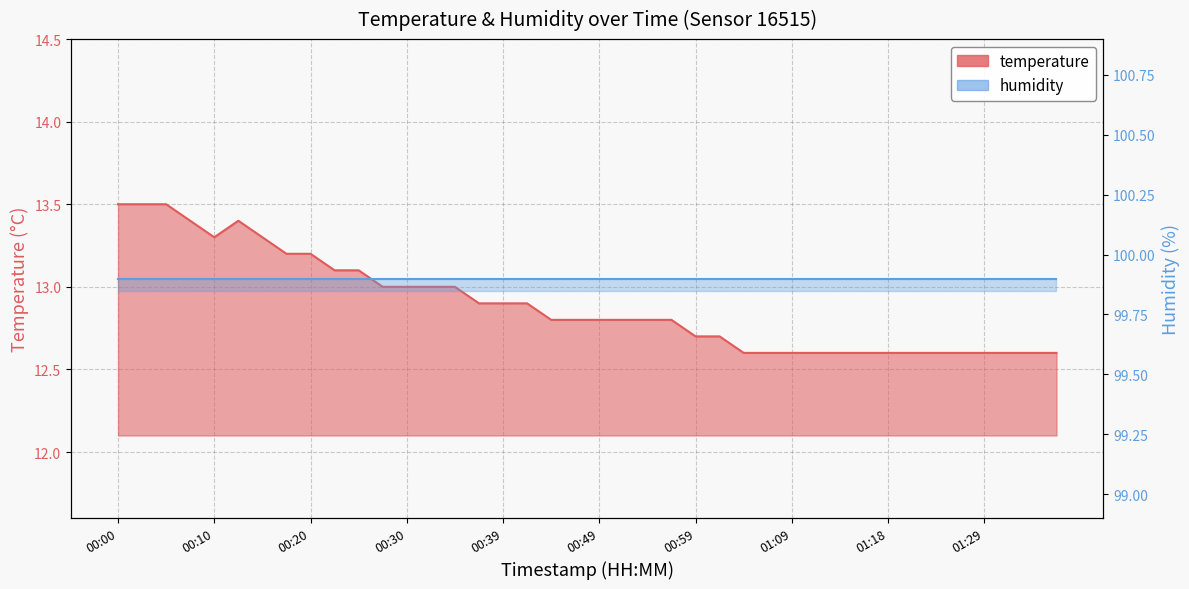

List the labels in order of value, smallest first.

01:04, 01:06, 01:09, 01:11, 01:13, 01:16, 01:18, 01:21, 01:23, 01:26, 01:29, 01:31, 01:33, 01:36, 00:59, 01:01, 00:44, 00:47, 00:49, 00:52, 00:54, 00:56, 00:37, 00:39, 00:42, 00:27, 00:30, 00:32, 00:35, 00:22, 00:25, 00:18, 00:20, 00:10, 00:15, 00:08, 00:13, 00:00, 00:03, 00:05